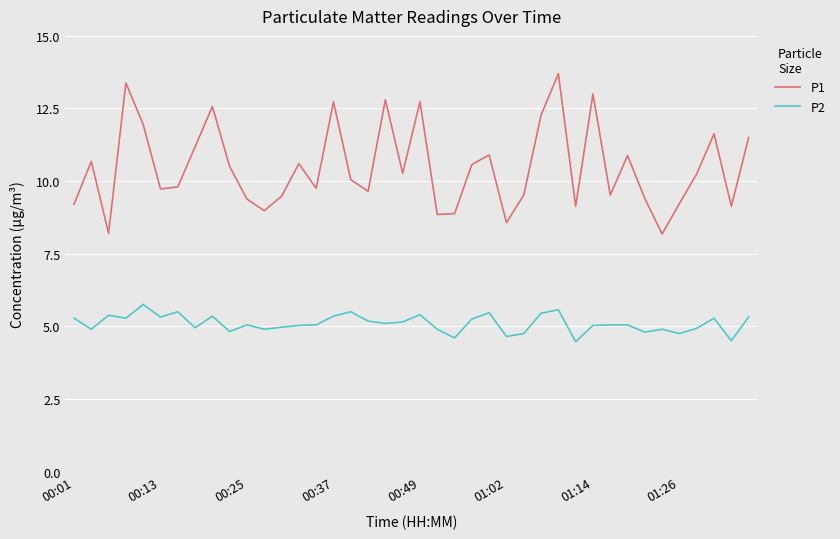

What is the maximum value shown in the chart?

13.7